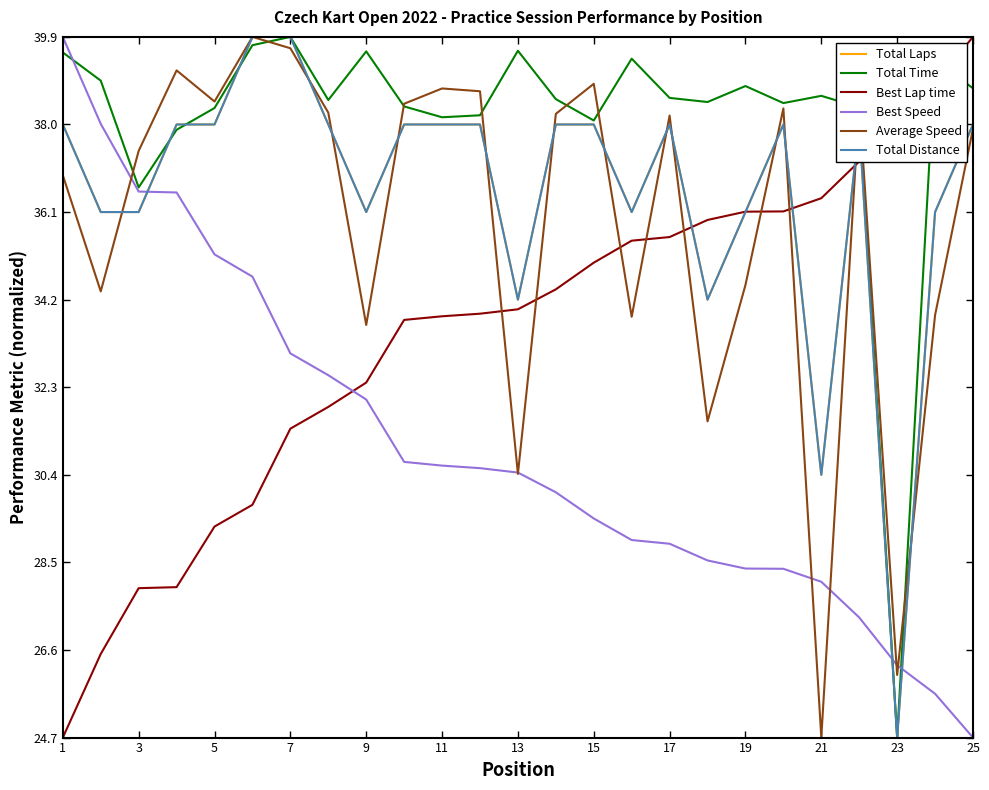

At how many categories does at least one series exceed 36?

25